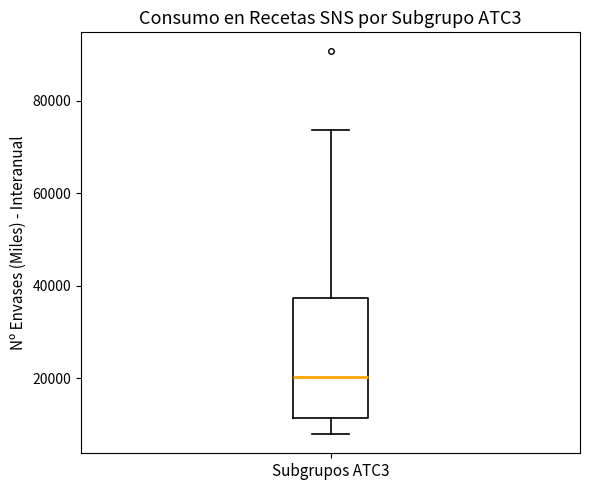

Transcribe this box plot: give where the median line is, the range the box spans, and where the two whiskers end, as read against the y-axis. The values are not printed on the chart, so give them approximately, as read against the axis.

median 20000, box 12000 to 38000, whiskers 8000 to 74000